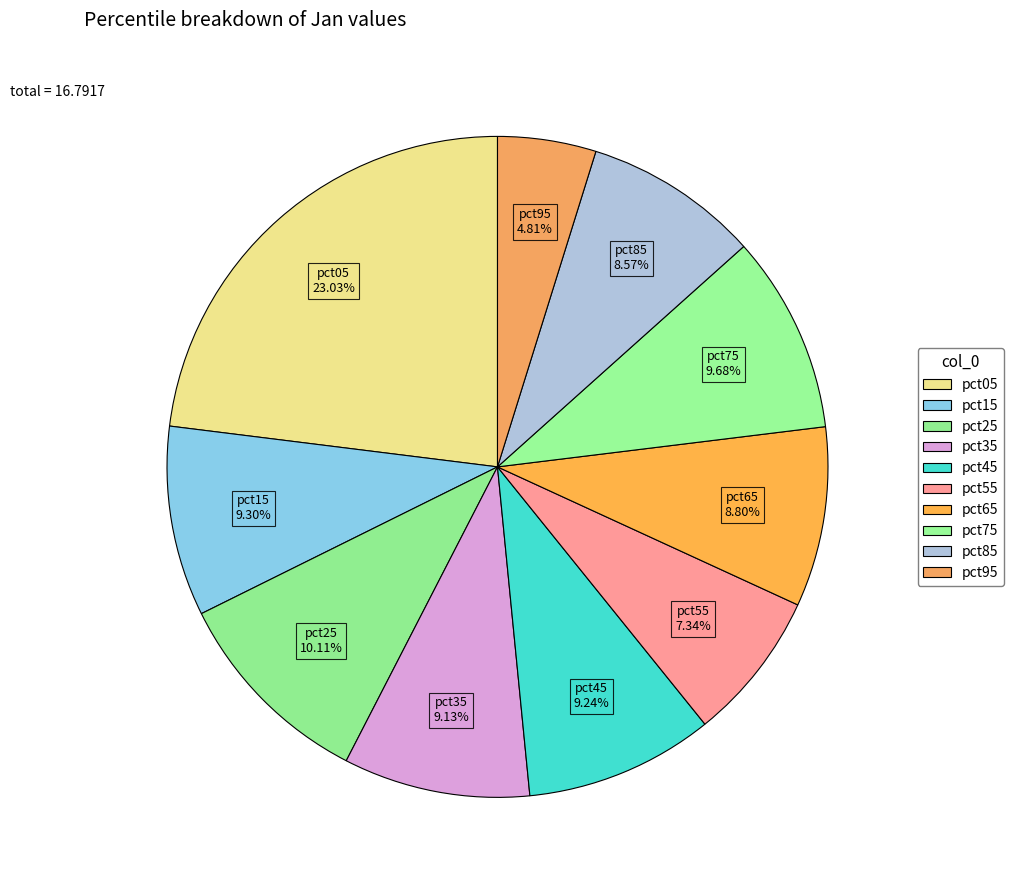

Which has a higher value, pct65 or pct05?

pct05